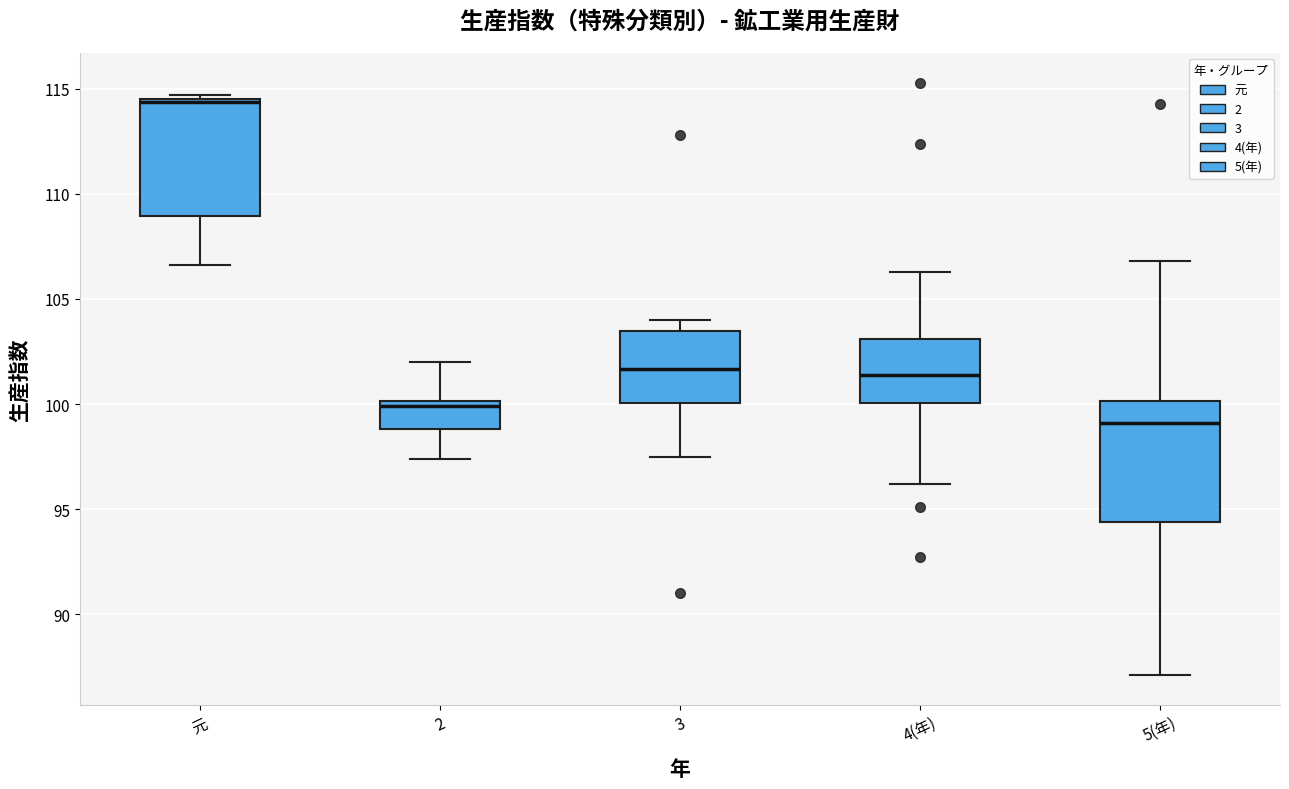

Reading left to right, read every box against the y-axis: the position of its median line, the range the box covers, and the ends of its whiskers. The values are not printed on the chart, so give them approximately, as read against the axis.

元: median 114.5 (drawn on the box's upper edge), box 109.0 to 114.5, whiskers 106.5 to 114.5 (just above the box's upper edge)
2: median 100.0 (just below the box's upper edge), box 99.0 to 100.0, whiskers 97.5 to 102.0
3: median 101.5, box 100.0 to 103.5, whiskers 97.5 to 104.0
4(年): median 101.5, box 100.0 to 103.0, whiskers 96.0 to 106.5
5(年): median 99.0, box 94.5 to 100.0, whiskers 87.0 to 107.0